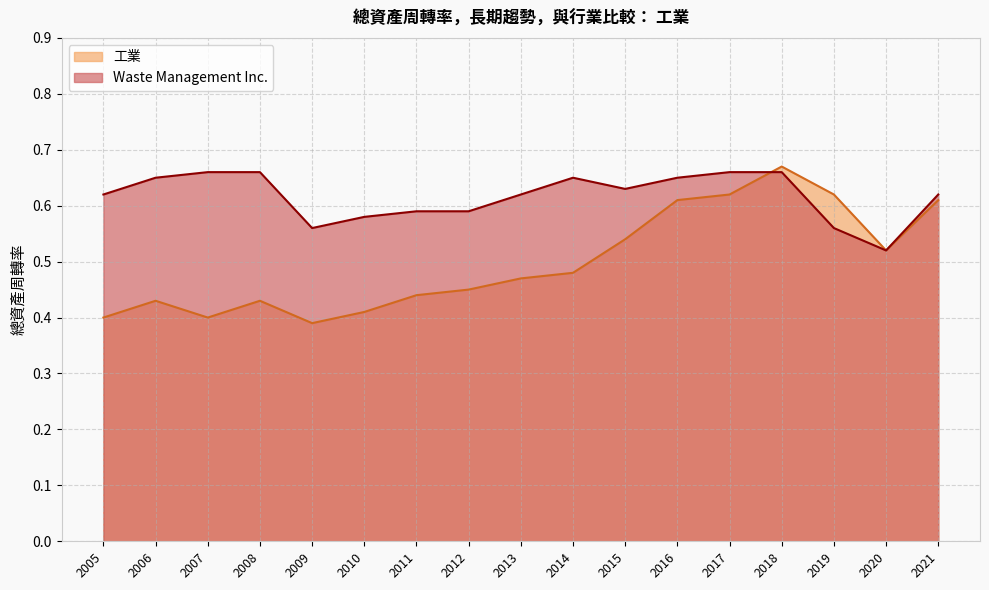

What value does the Waste Management Inc. series have at 2013?

0.6